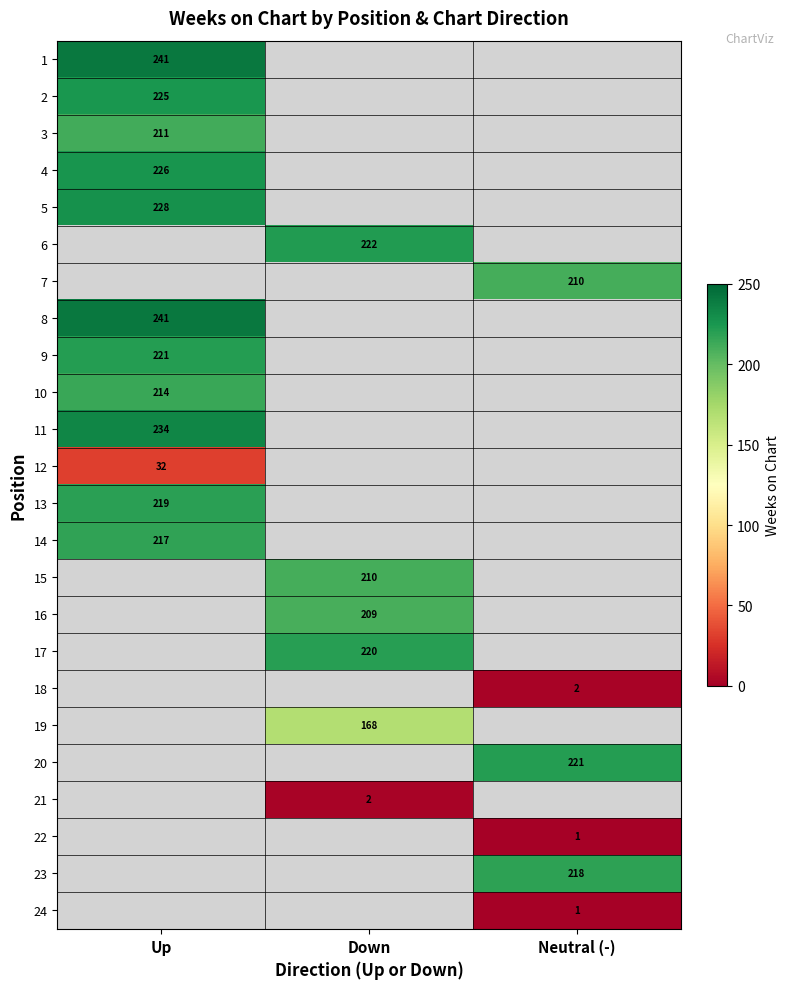

What is the greatest value displayed?

241.0